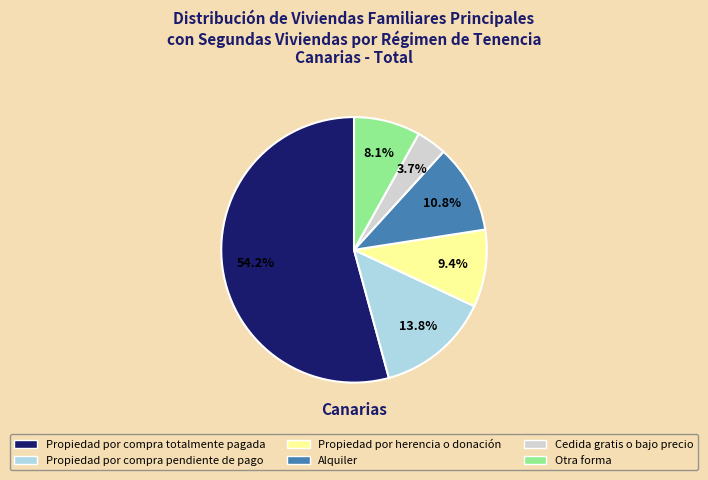

Which slice is the largest?

Propiedad por compra totalmente pagada